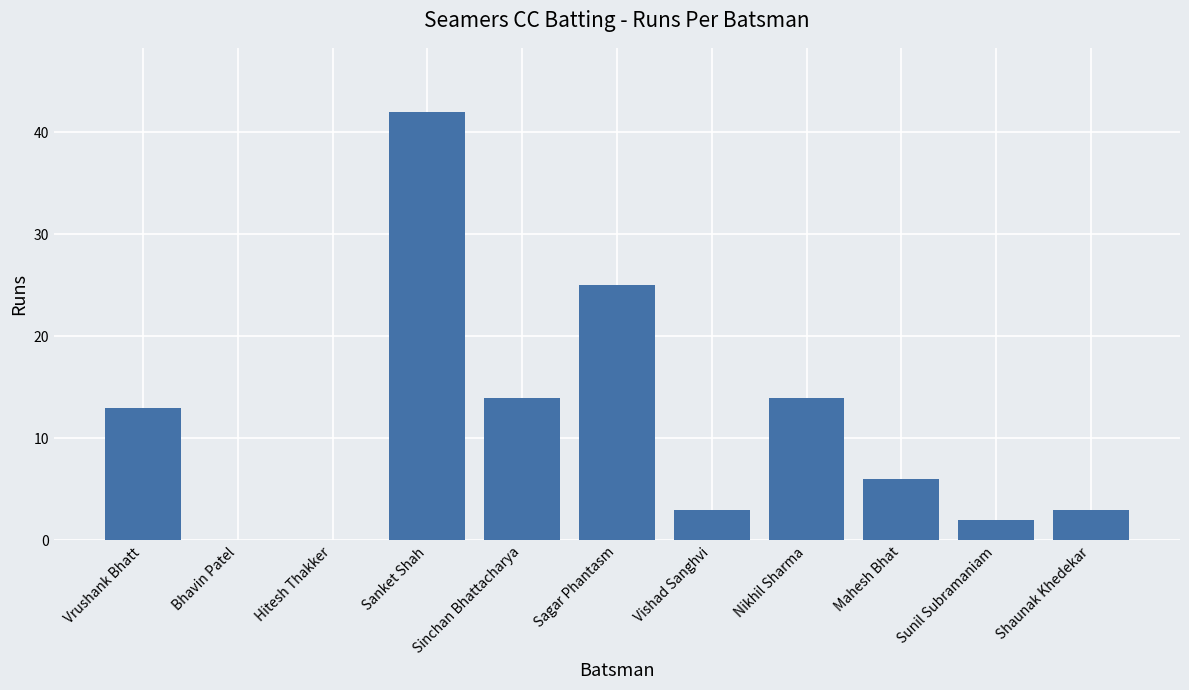

What is the approximate value at Sinchan Bhattacharya?

14